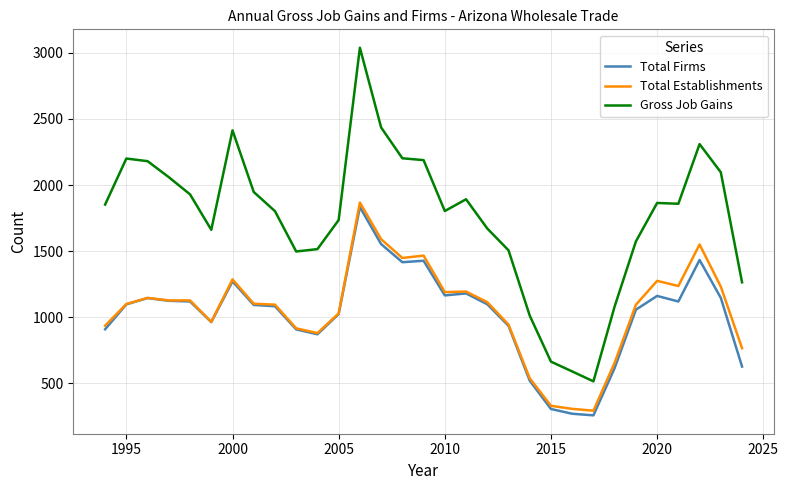

True or false: Total Establishments has more than 2 interior local peaks.

True